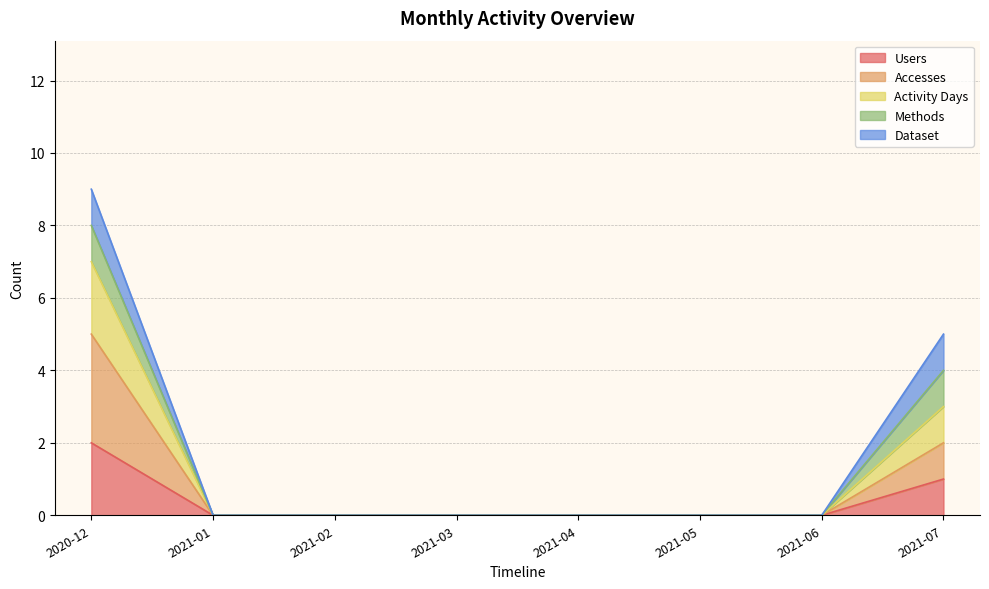

What position from the left is 2021-02?

3